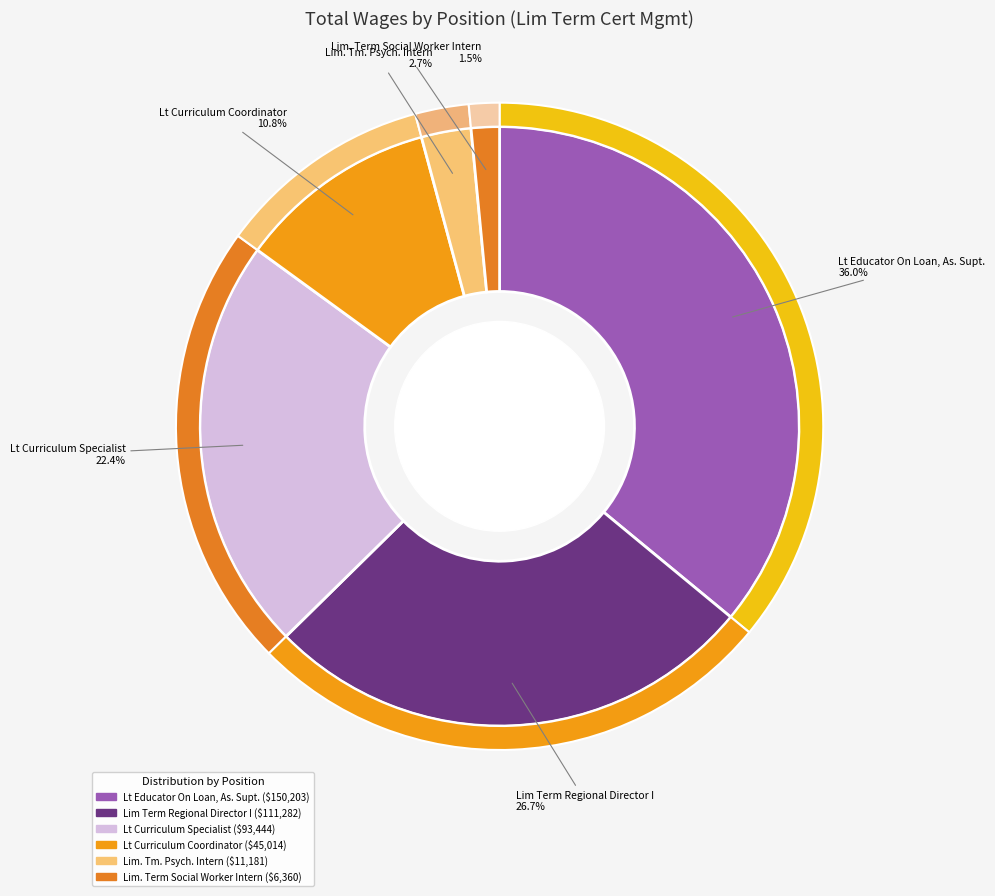

To the nearest percent, what percentage of the pie is Lim. Term Social Worker Intern?

2%